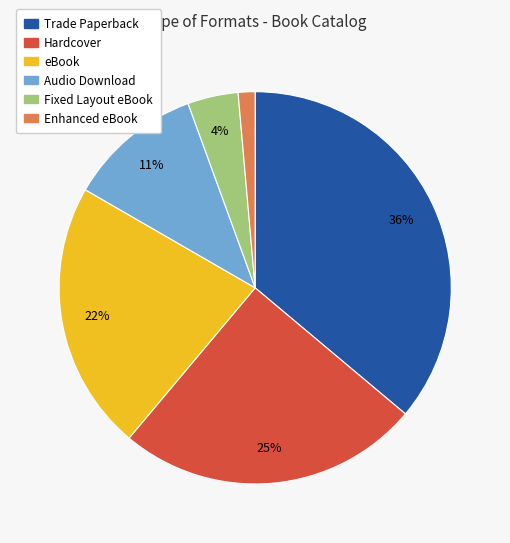

Is it true that Fixed Layout eBook is 11% of the pie?

False